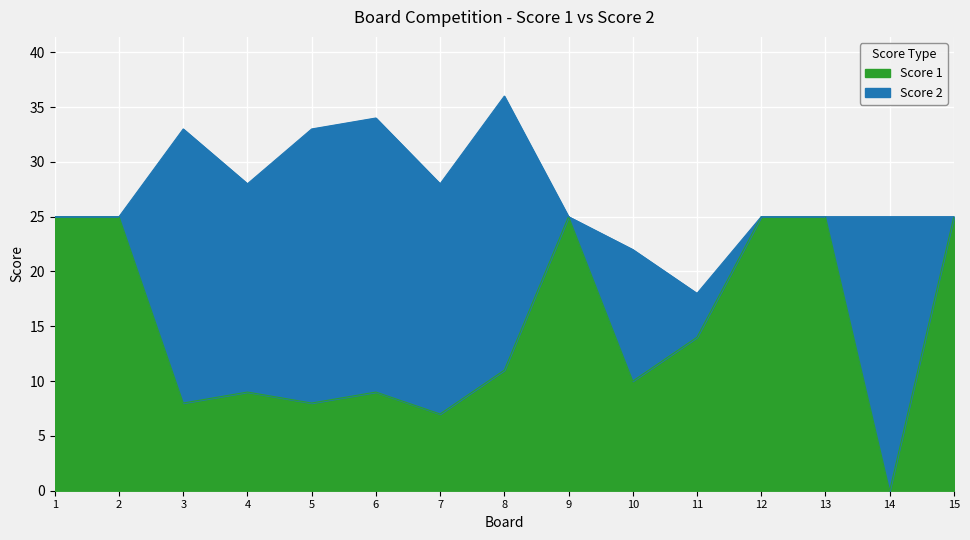

True or false: the data has more than 0 interior local peaks.

True